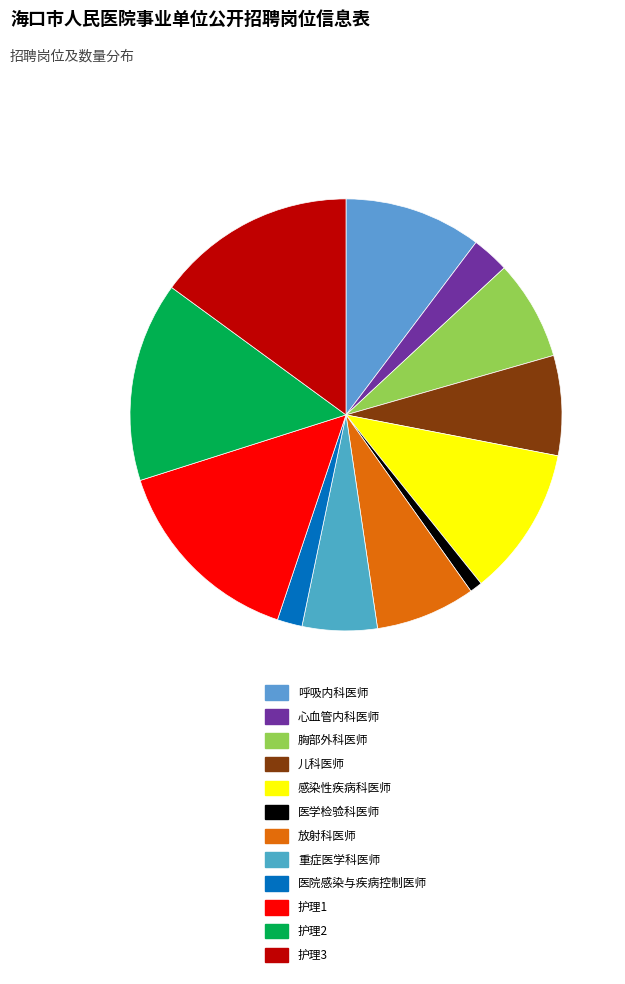

Approximately how many times larger is the value at 儿科医师 compared to 心血管内科医师?

2.7